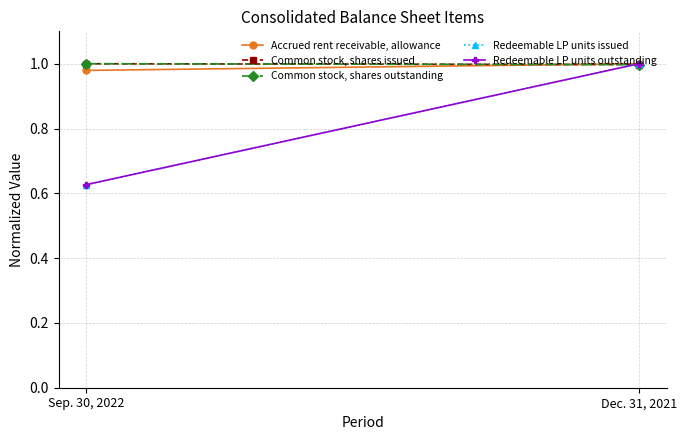

Read the Common stock, shares issued value at Sep. 30, 2022.

1.0